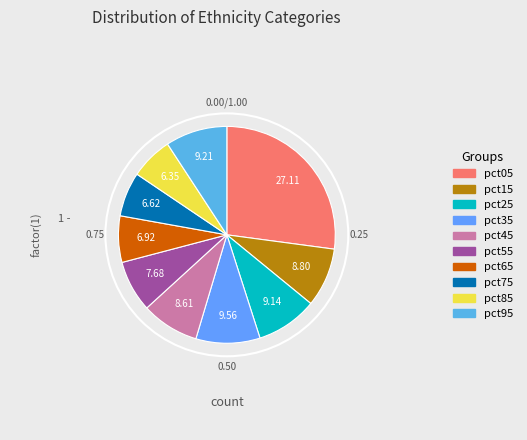

To the nearest percent, what is the difference between the pct35 and pct05 slice percentages?

18%